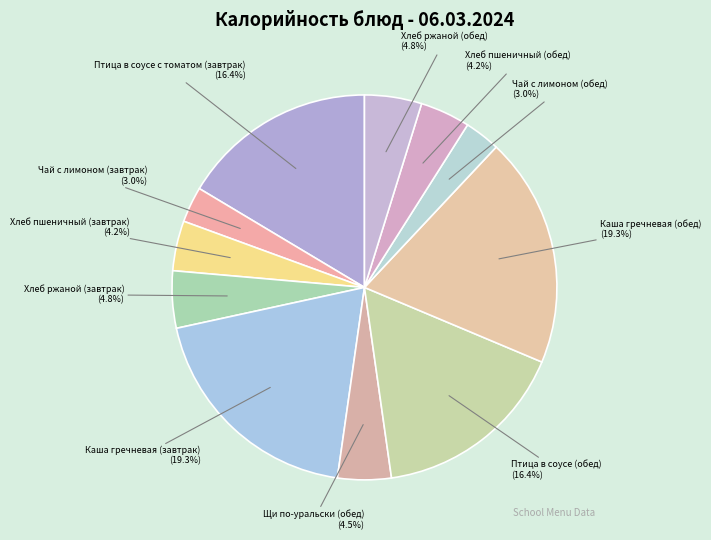

Does Хлеб пшеничный (завтрак) represent more than half of the total?

No